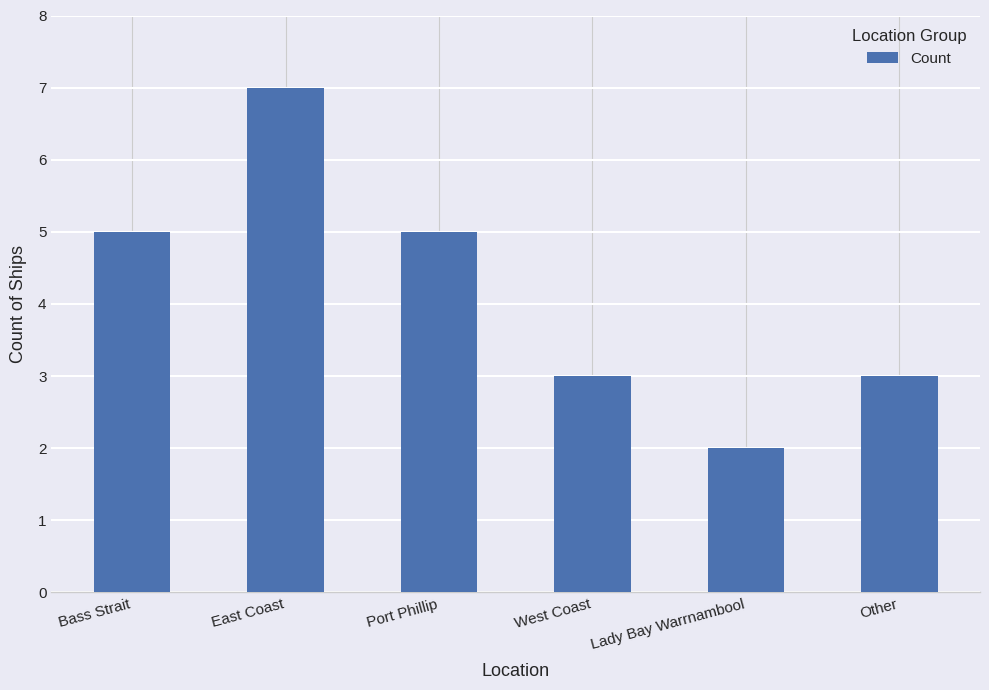

At which category does the chart reach its peak across all series?

East Coast